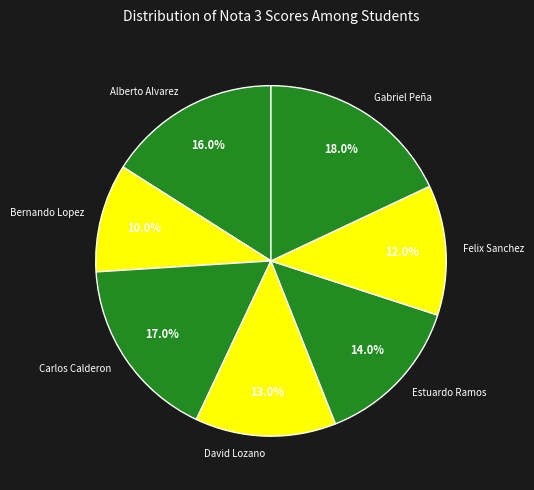

Does Felix Sanchez represent more than half of the total?

No